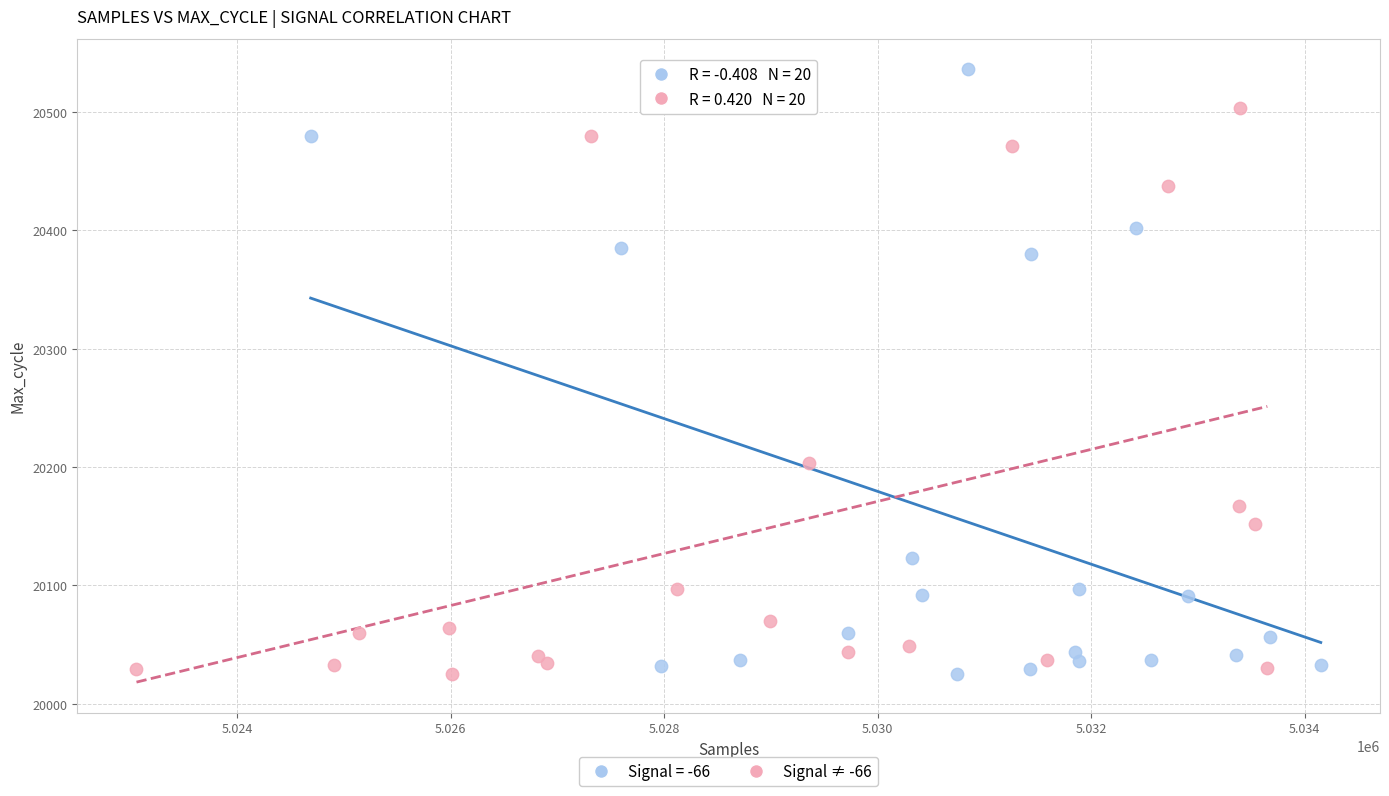

Which series has the widest spread of Y values?

Signal = -66